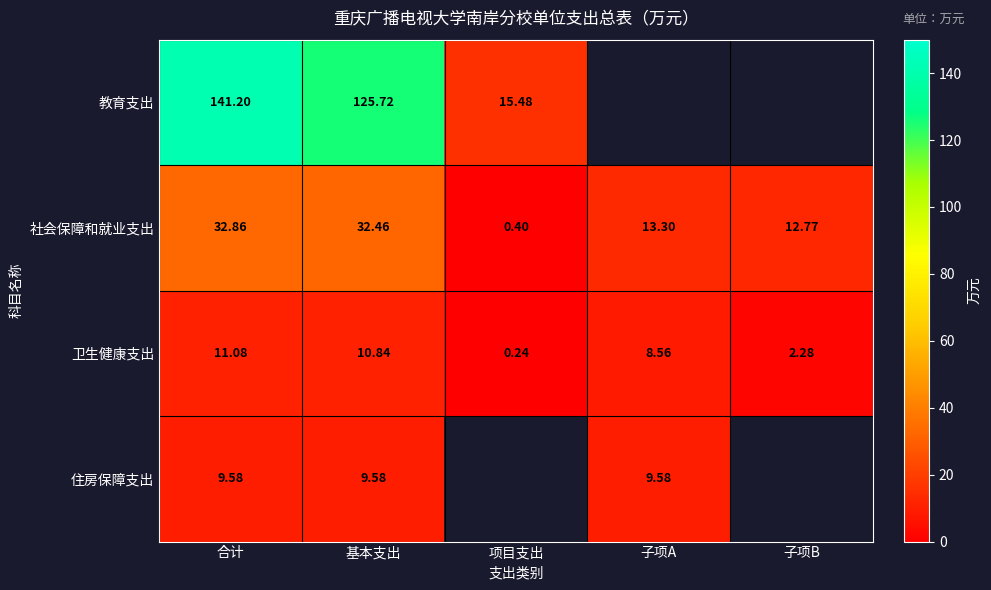

Where is 社会保障和就业支出 nearest to the value 16?

子项A